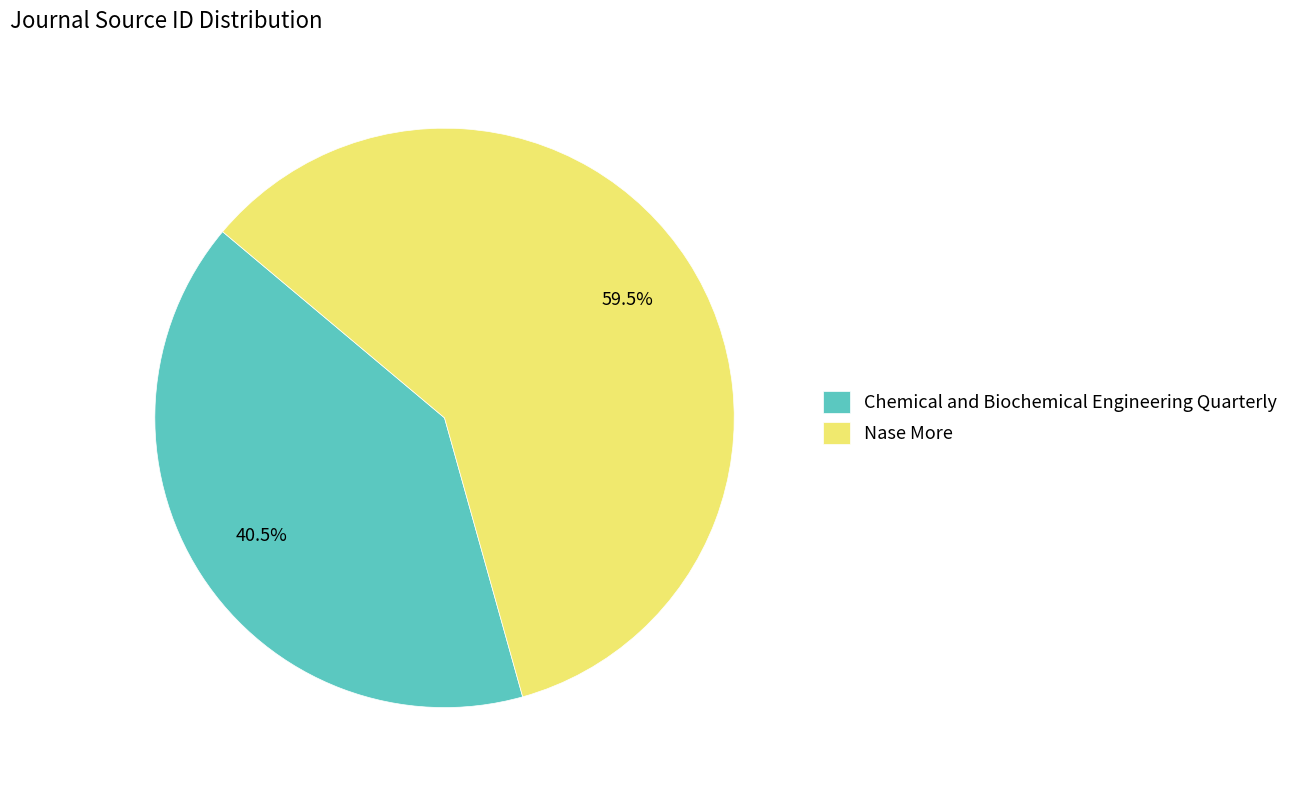

What percentage is NOT represented by Nase More?

40.5%